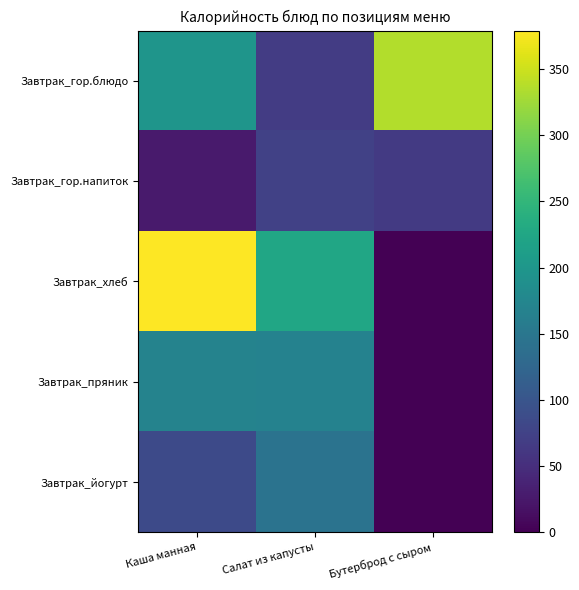

At how many categories does at least one series exceed 218?

3